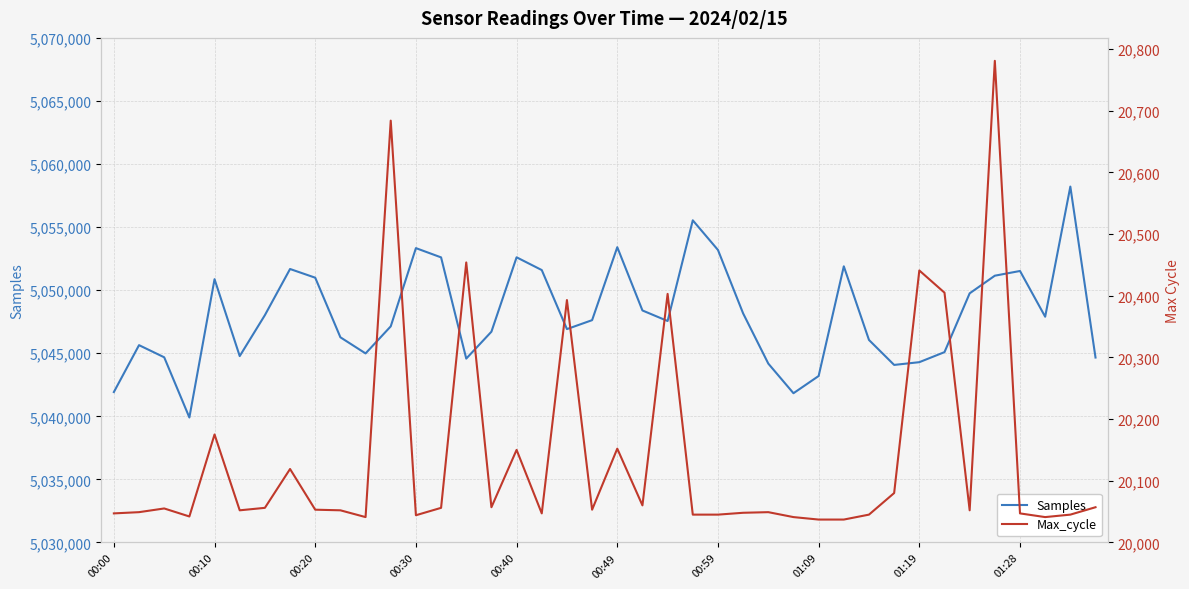

True or false: Max_cycle and Samples intersect in this chart.

False